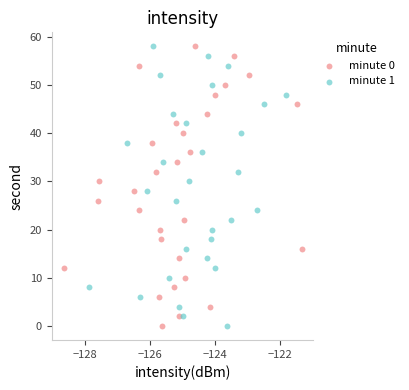

What are all the series names shown in the legend?

minute 0, minute 1